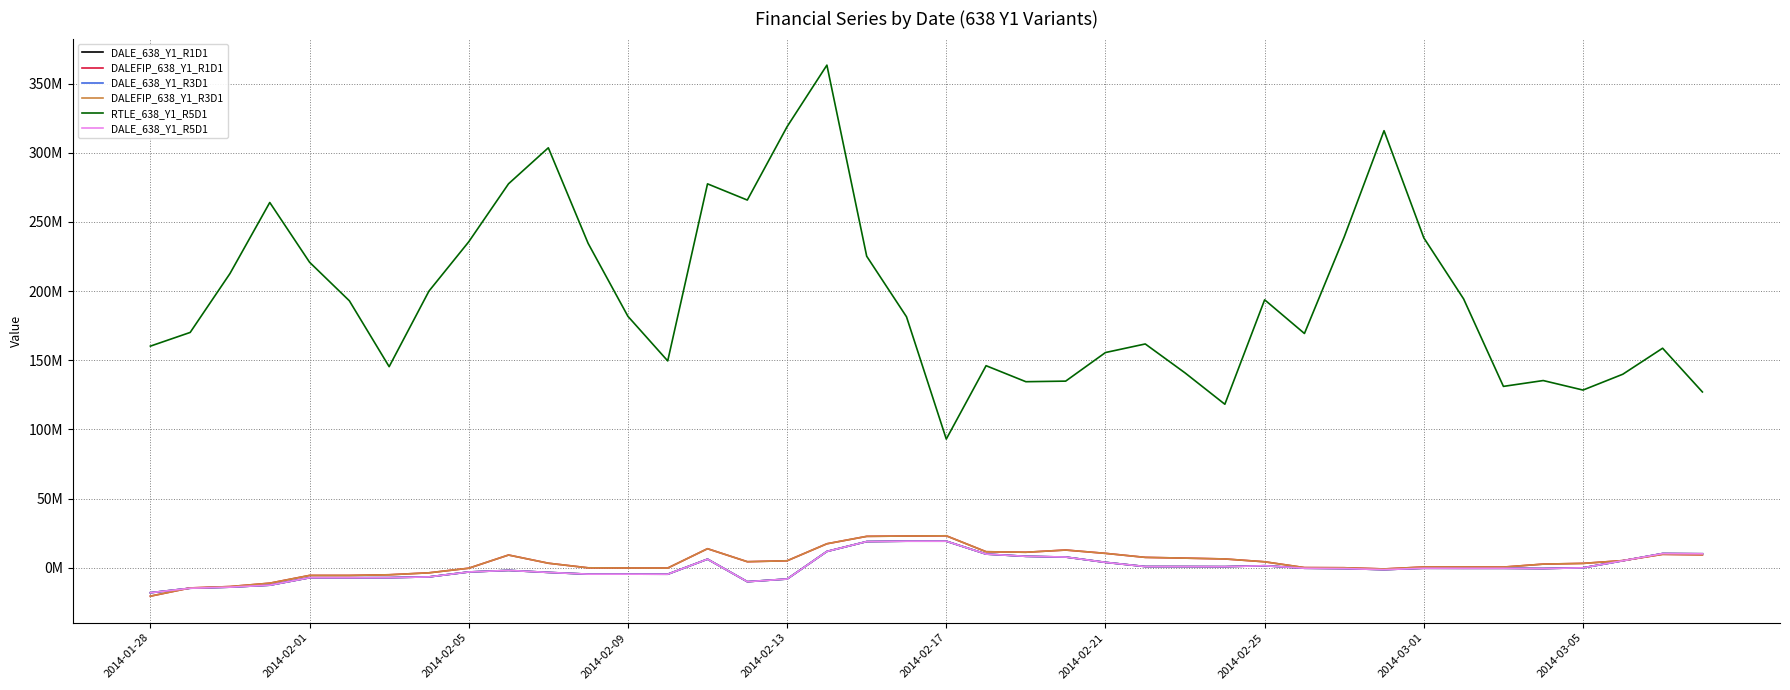

Does the chart have visible grid lines?

Yes